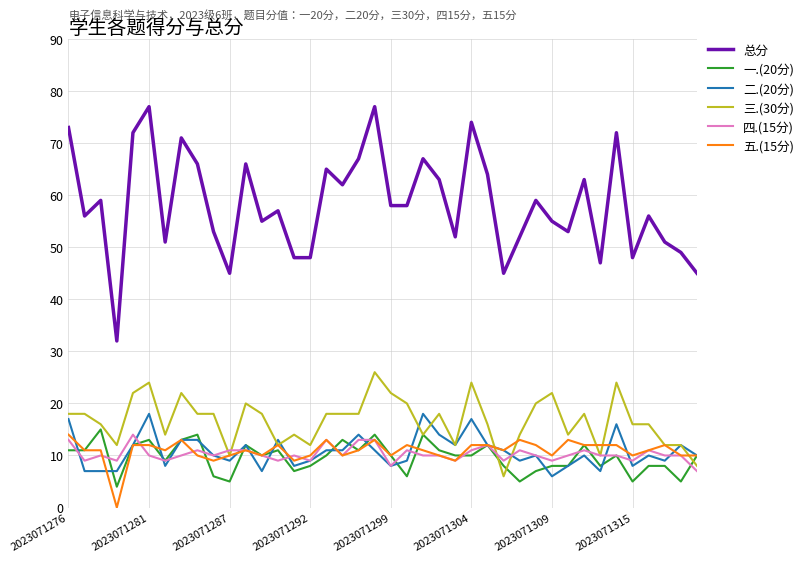

Which series has the widest spread of values?

总分